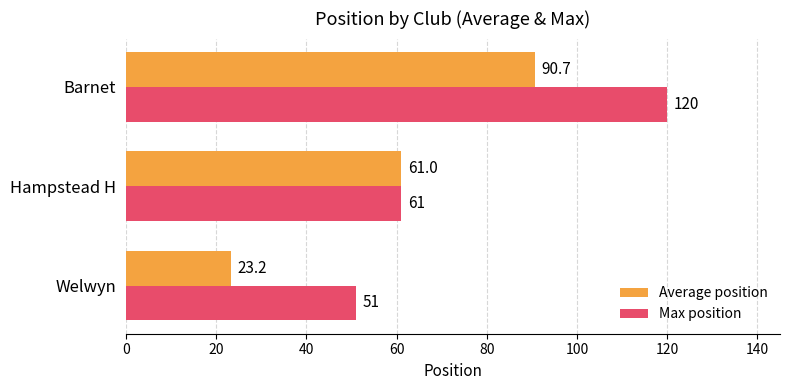

At which category is the sum across all series the highest?

Barnet